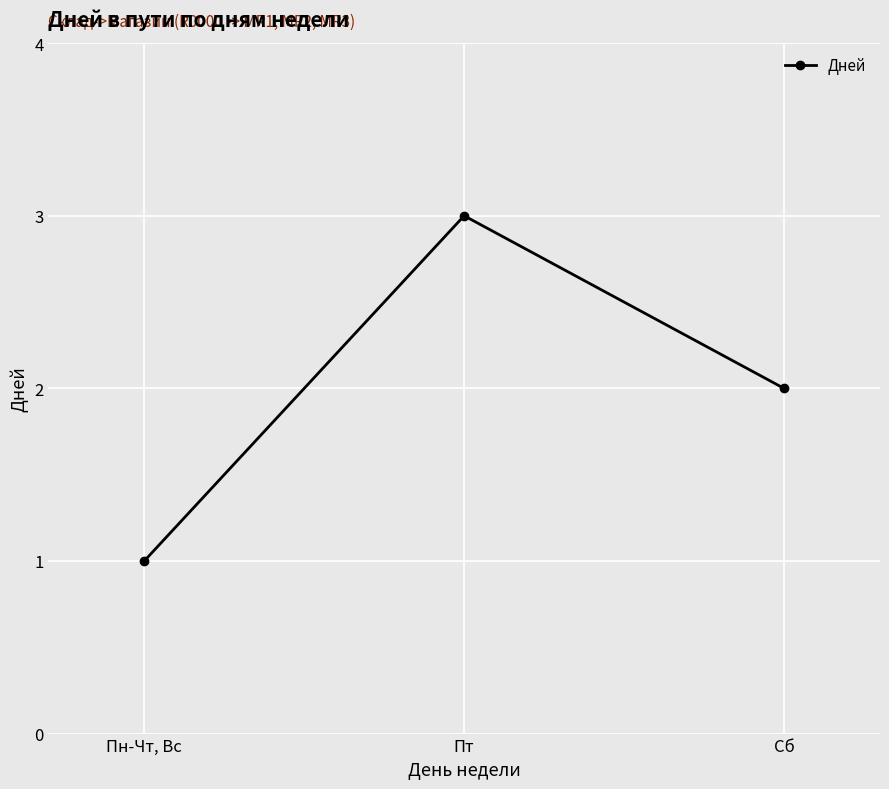

What is the change in value from Пт to Сб?

-1